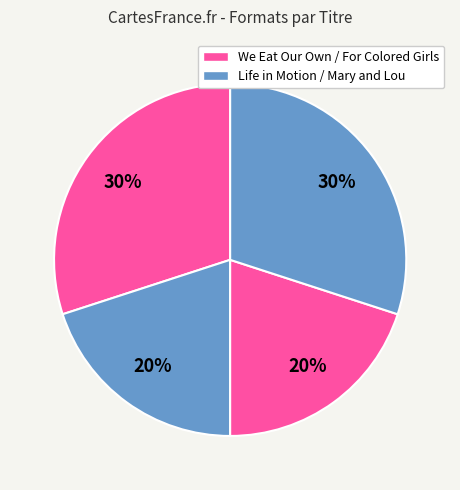

How many slices are in this pie chart?

4